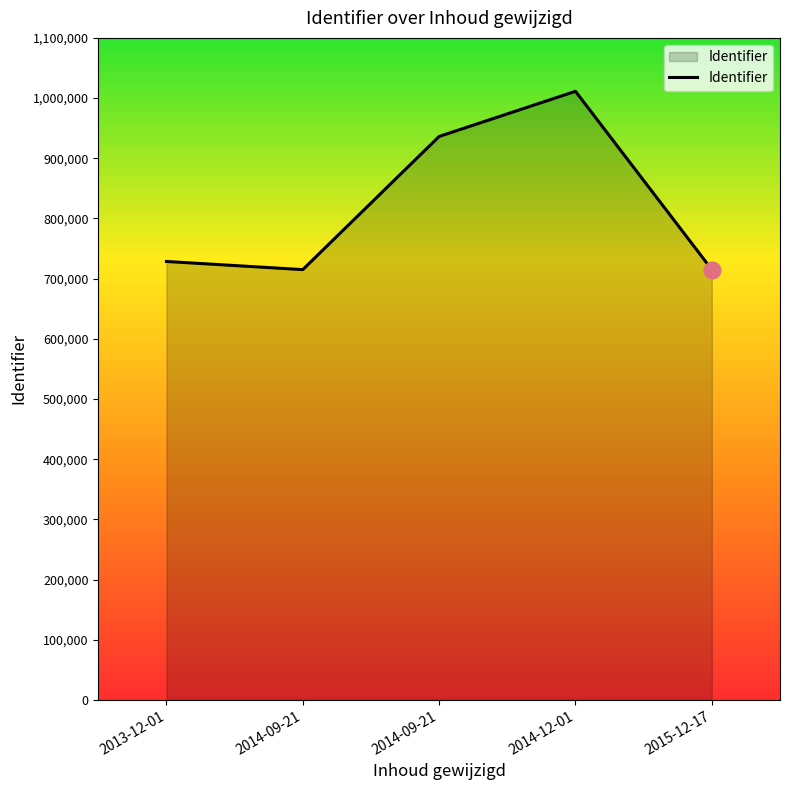

Where does the data first go above 728490?

2014-09-21